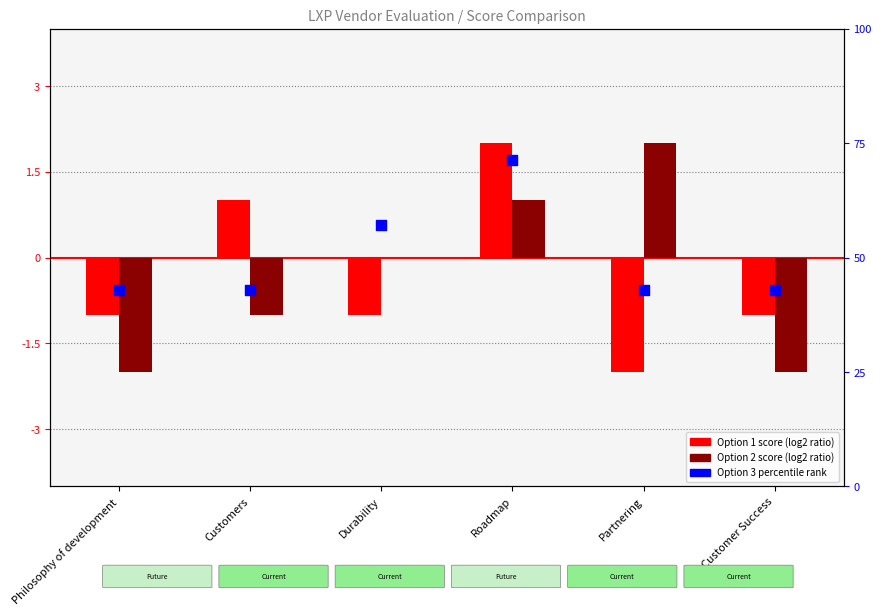

Which series reaches the minimum Y coordinate?

Option 1 (centered)